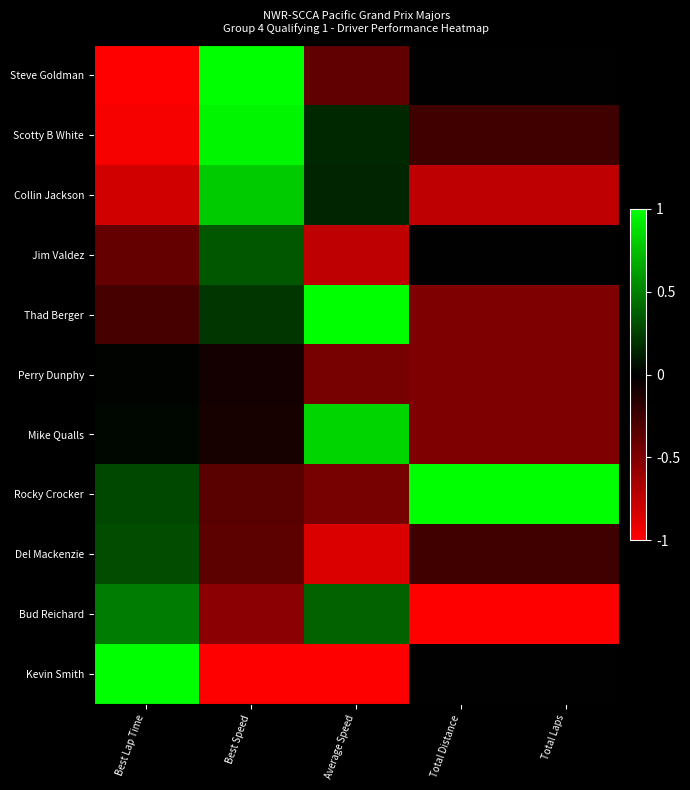

Between Best Lap Time and Best Speed, which series saw the biggest shift?

Steve Goldman